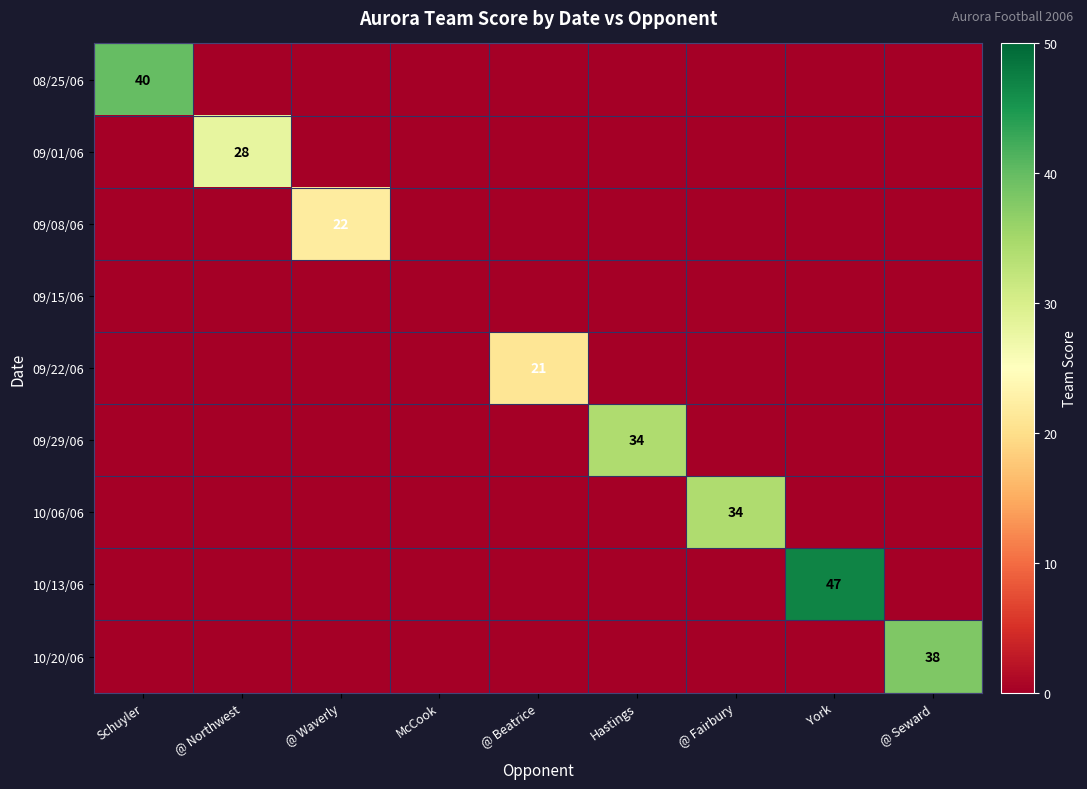

Is it true that 09/29/06 equals -21 at @ Seward?

False